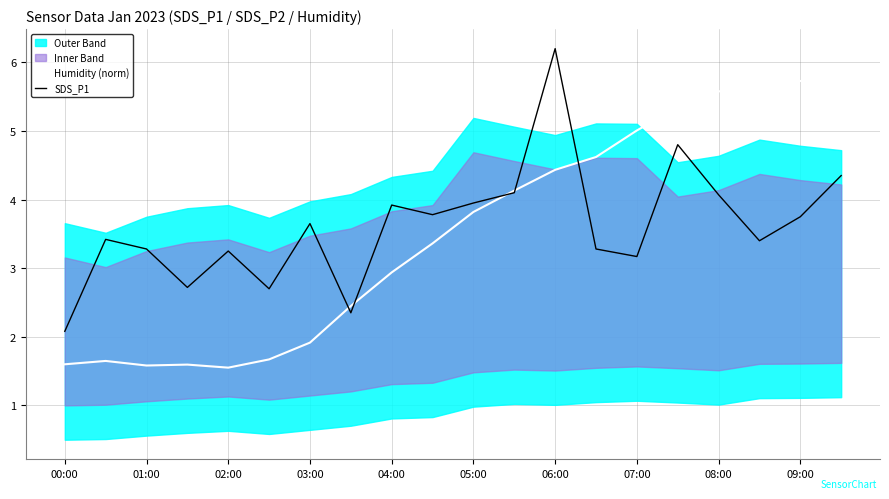

How many values in the SDS_P1 series exceed 3?

16